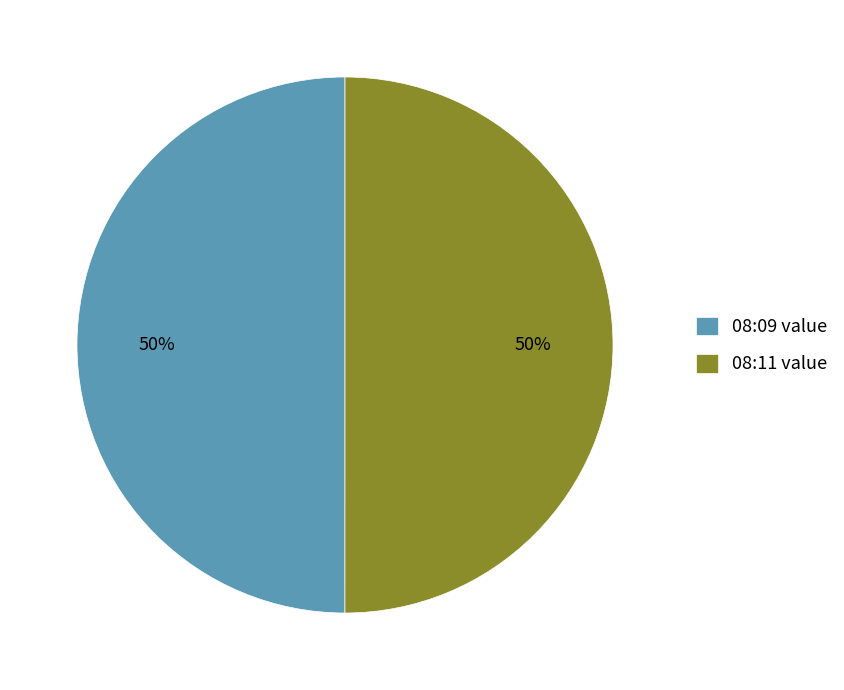

The 08:09 value slice represents 57% of the pie. True or false?

False